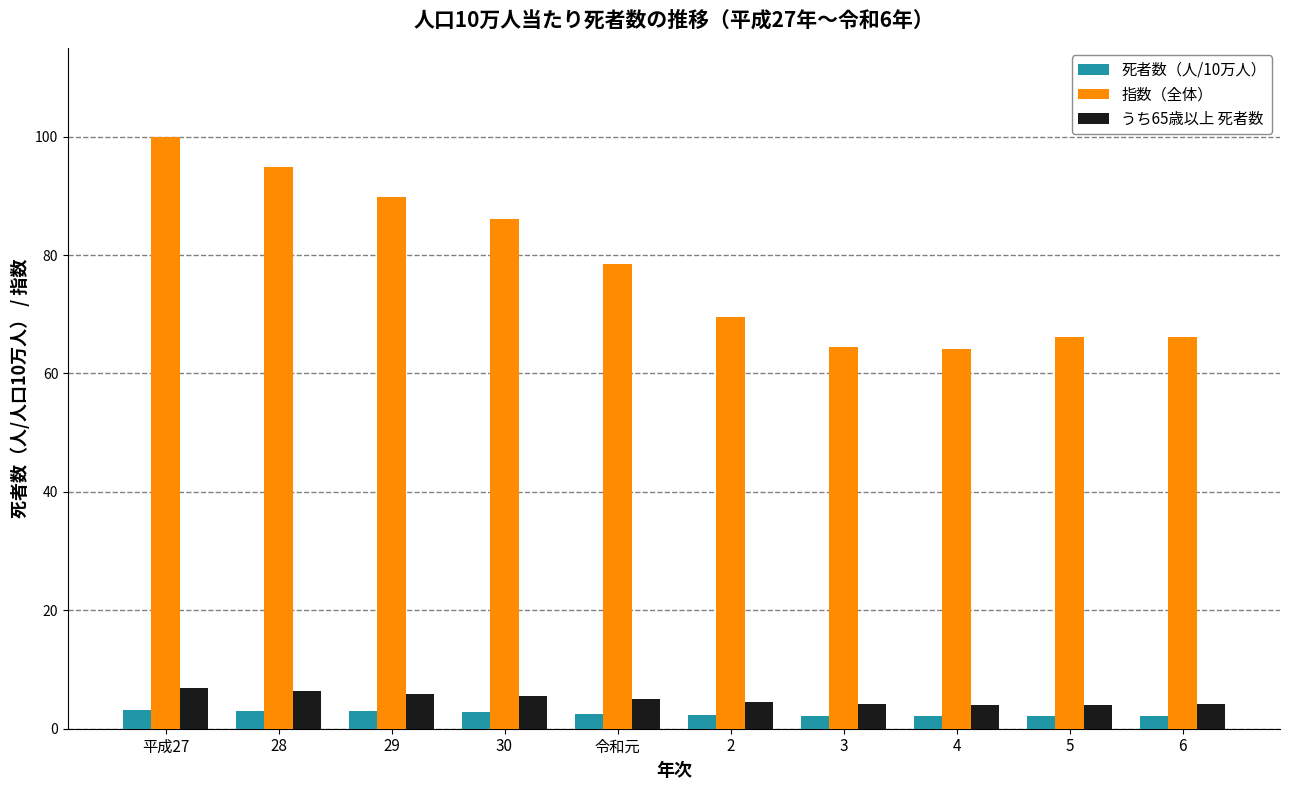

What is the spread (max minus min) of values at 平成27?

96.8